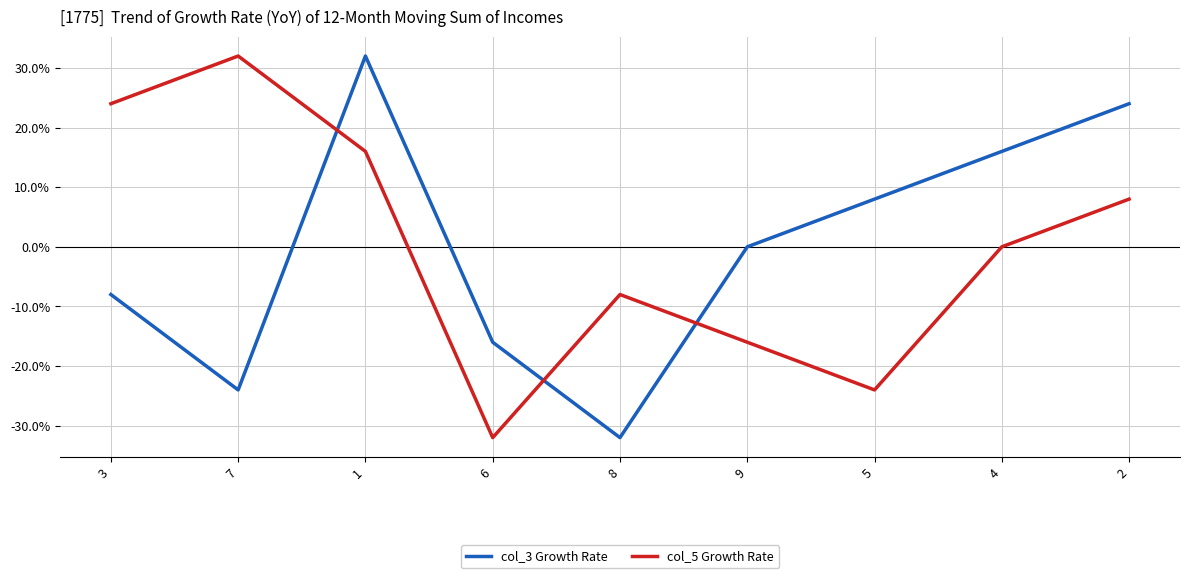

How many interior local valleys does the col_5 Growth Rate series have?

2